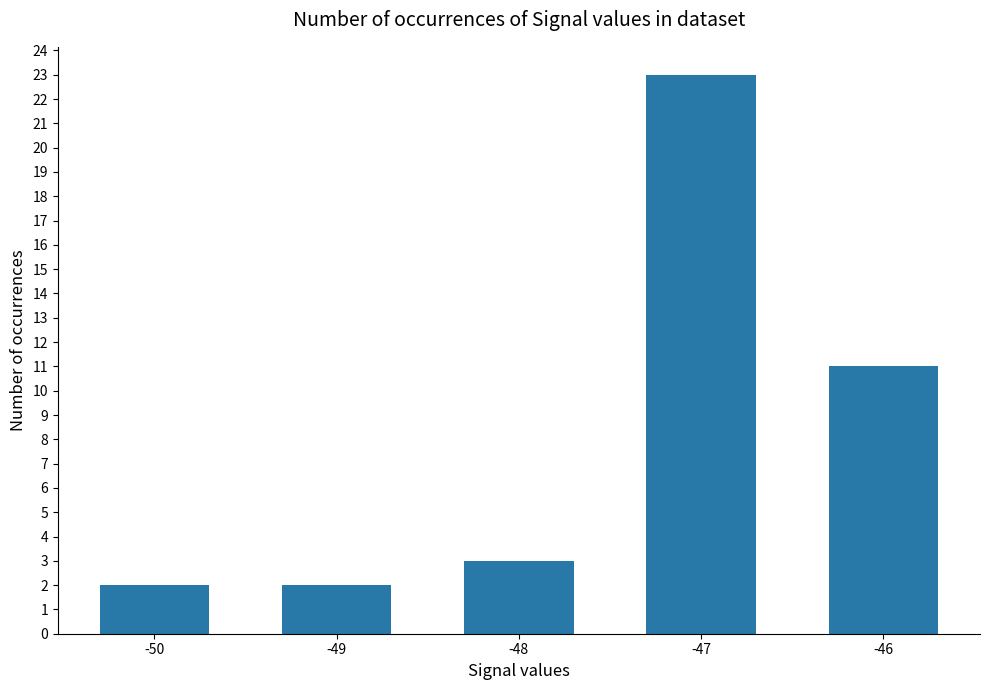

Is it true that the value at -48 is 3?

True